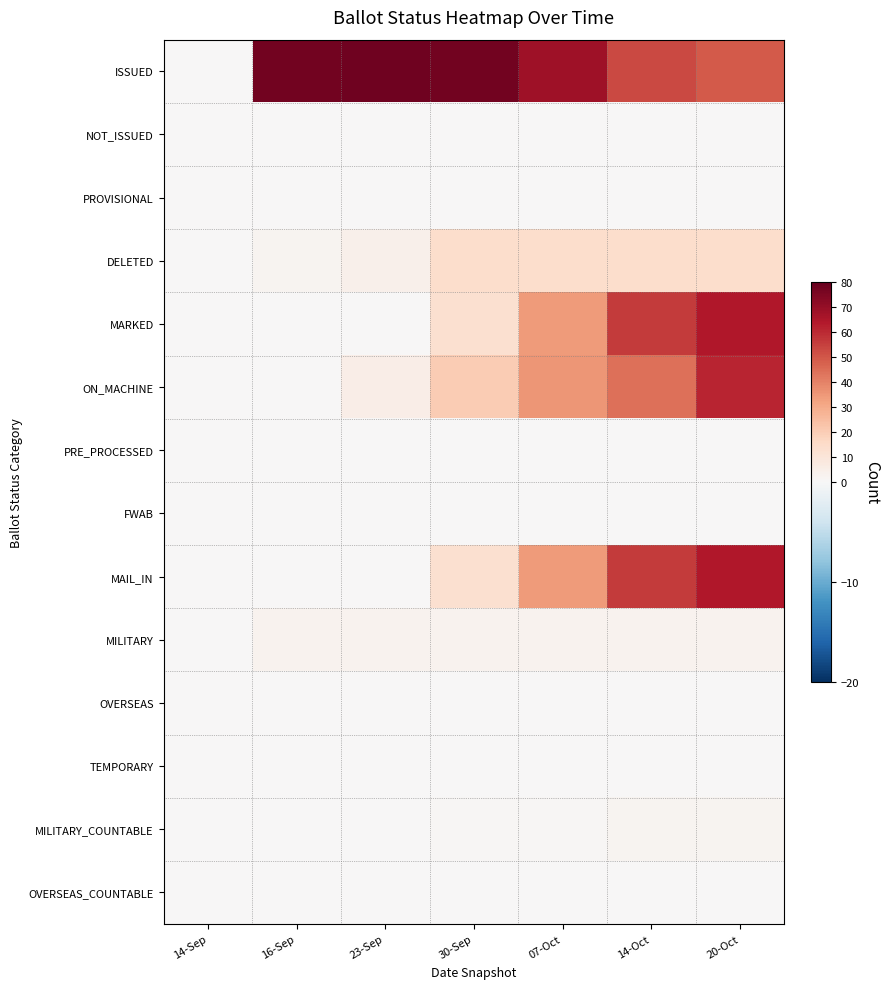

Reading left to right, extract all data points from this chart.

ISSUED: 14-Sep=0	16-Sep=77	23-Sep=78	30-Sep=77	07-Oct=68	14-Oct=53	20-Oct=49
NOT_ISSUED: 14-Sep=0	16-Sep=0	23-Sep=0	30-Sep=0	07-Oct=0	14-Oct=0	20-Oct=0
PROVISIONAL: 14-Sep=0	16-Sep=0	23-Sep=0	30-Sep=0	07-Oct=0	14-Oct=0	20-Oct=0
DELETED: 14-Sep=0	16-Sep=2	23-Sep=4	30-Sep=14	07-Oct=14	14-Oct=14	20-Oct=14
MARKED: 14-Sep=0	16-Sep=0	23-Sep=0	30-Sep=13	07-Oct=34	14-Oct=56	20-Oct=64
ON_MACHINE: 14-Sep=0	16-Sep=0	23-Sep=5	30-Sep=20	07-Oct=35	14-Oct=44	20-Oct=61
PRE_PROCESSED: 14-Sep=0	16-Sep=0	23-Sep=0	30-Sep=0	07-Oct=0	14-Oct=0	20-Oct=0
FWAB: 14-Sep=0	16-Sep=0	23-Sep=0	30-Sep=0	07-Oct=0	14-Oct=0	20-Oct=0
MAIL_IN: 14-Sep=0	16-Sep=0	23-Sep=0	30-Sep=13	07-Oct=34	14-Oct=56	20-Oct=64
MILITARY: 14-Sep=0	16-Sep=3	23-Sep=3	30-Sep=3	07-Oct=3	14-Oct=3	20-Oct=3
OVERSEAS: 14-Sep=0	16-Sep=0	23-Sep=0	30-Sep=0	07-Oct=0	14-Oct=0	20-Oct=0
TEMPORARY: 14-Sep=0	16-Sep=0	23-Sep=0	30-Sep=0	07-Oct=0	14-Oct=0	20-Oct=0
MILITARY_COUNTABLE: 14-Sep=0	16-Sep=0	23-Sep=0	30-Sep=1	07-Oct=1	14-Oct=2	20-Oct=2
OVERSEAS_COUNTABLE: 14-Sep=0	16-Sep=0	23-Sep=0	30-Sep=0	07-Oct=0	14-Oct=0	20-Oct=0